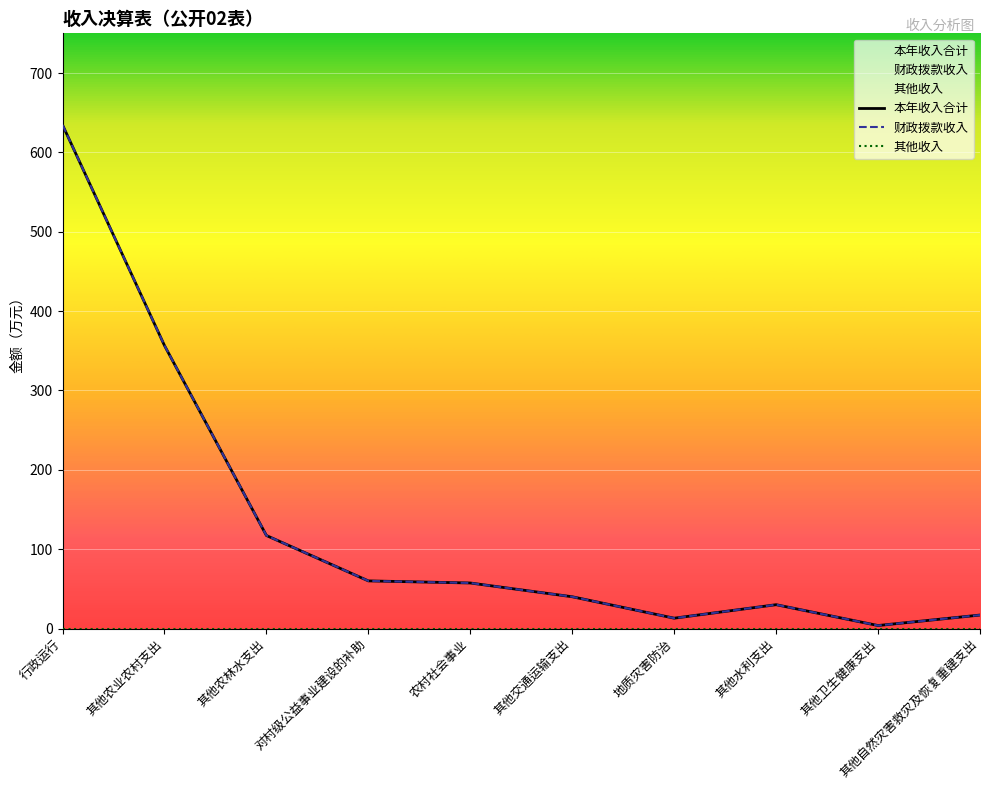

What is the approximate value of 财政拨款收入 at 地质灾害防治?

13.0